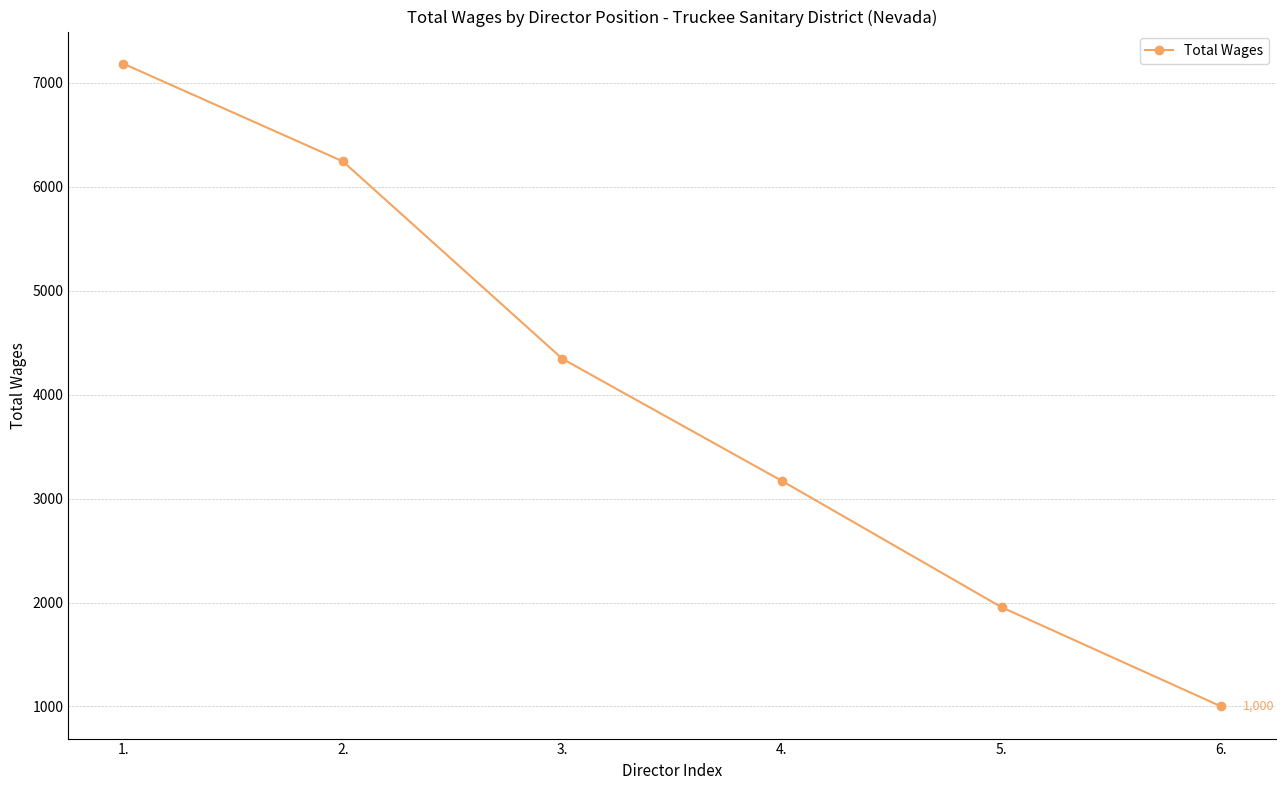

What is the difference between the maximum and minimum values?

6185